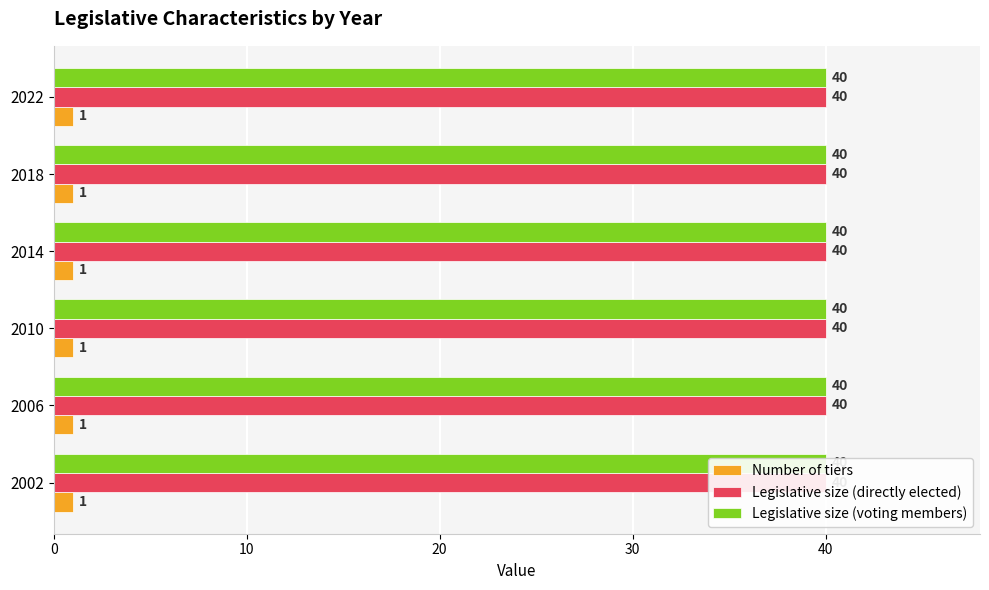

Rank the categories by Legislative size (directly elected) value from highest to lowest.

2002, 2006, 2010, 2014, 2018, 2022